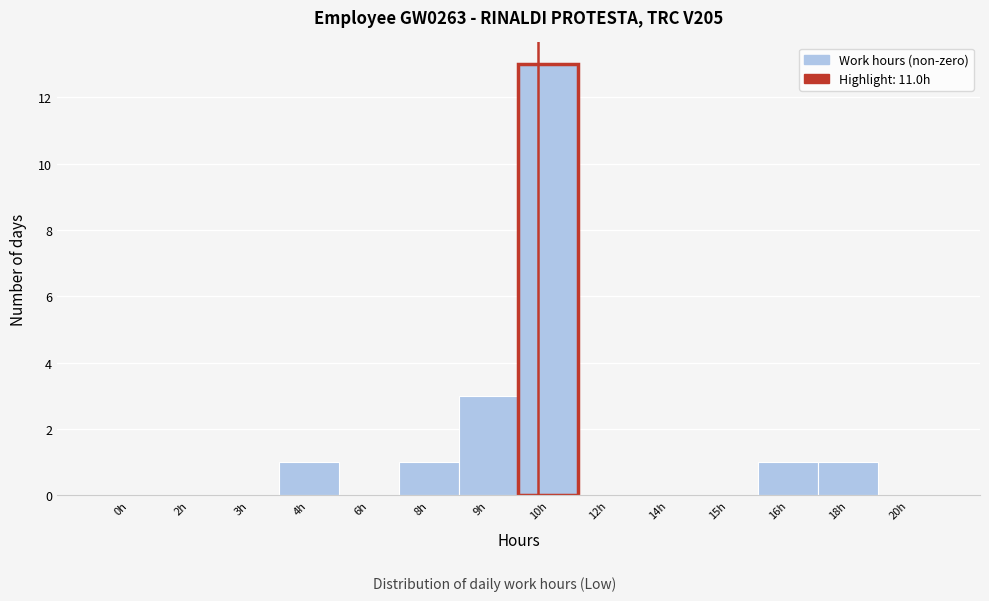

Reading left to right, what are all the values shown in this chart?

0h=0	2h=0	3h=0	4h=1	6h=0	8h=1	9h=3	10h=13	12h=0	14h=0	15h=0	16h=1	18h=1	20h=0